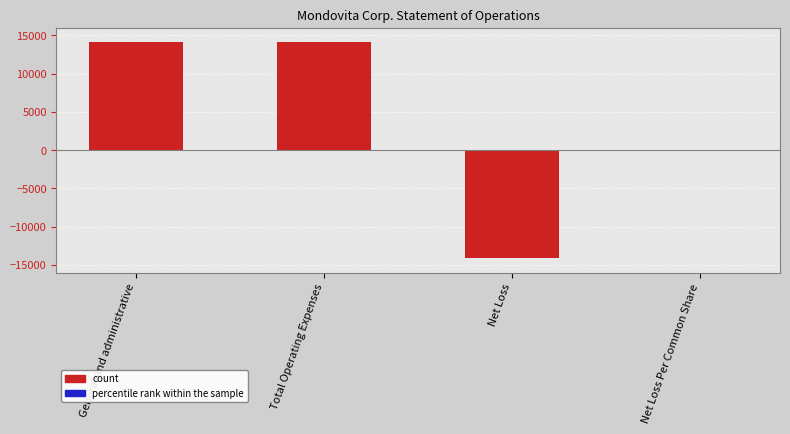

What is the sum of all values?

14141